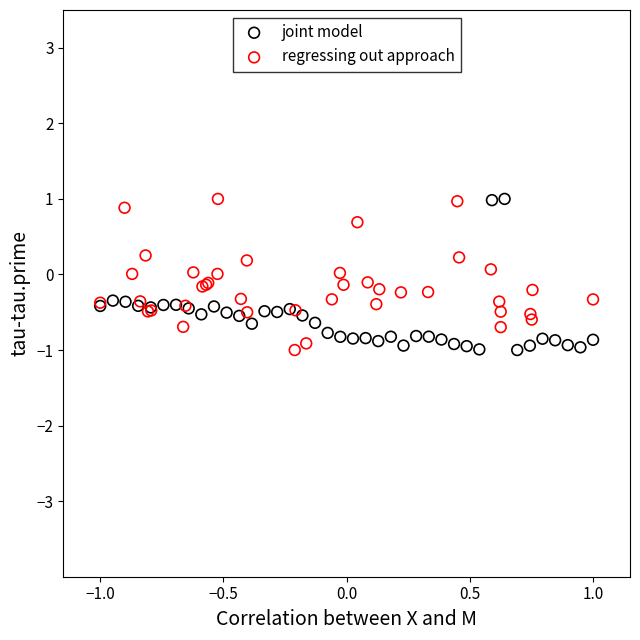

What are all the series names shown in the legend?

joint model, regressing out approach